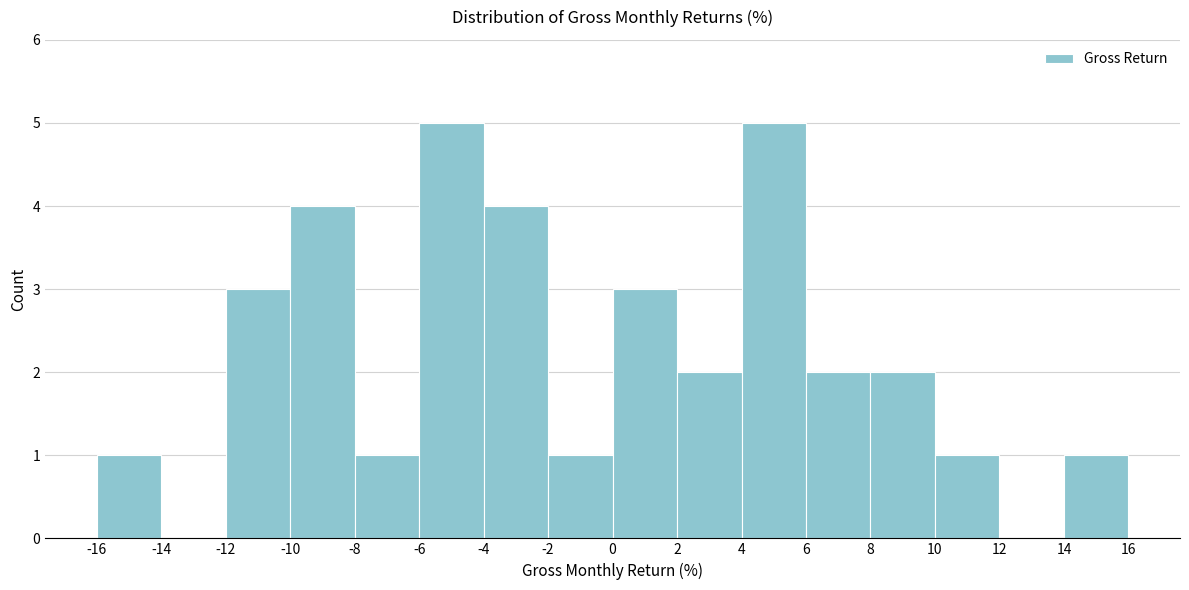

Reading left to right, list every bar in this chart as the range it spans on the x-axis followed by its height. The values are not printed on the chart, so give them approximately, as read against the axis.

-16 to -14: 1
-14 to -12: 0
-12 to -10: 3
-10 to -8: 4
-8 to -6: 1
-6 to -4: 5
-4 to -2: 4
-2 to 0: 1
0 to 2: 3
2 to 4: 2
4 to 6: 5
6 to 8: 2
8 to 10: 2
10 to 12: 1
12 to 14: 0
14 to 16: 1